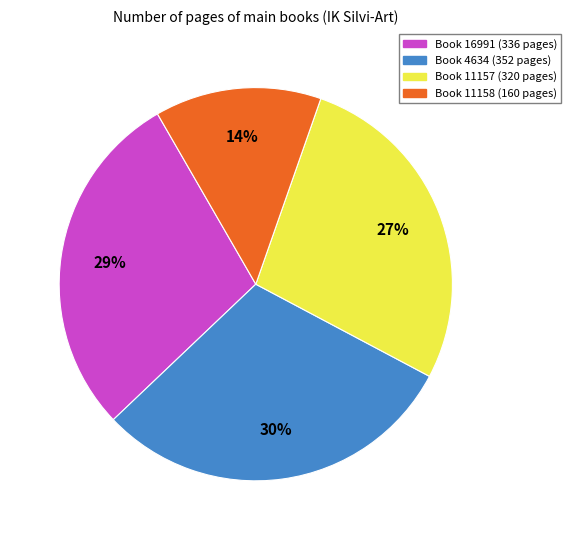

To the nearest percent, what is the difference between the largest and smallest slice percentages?

16%